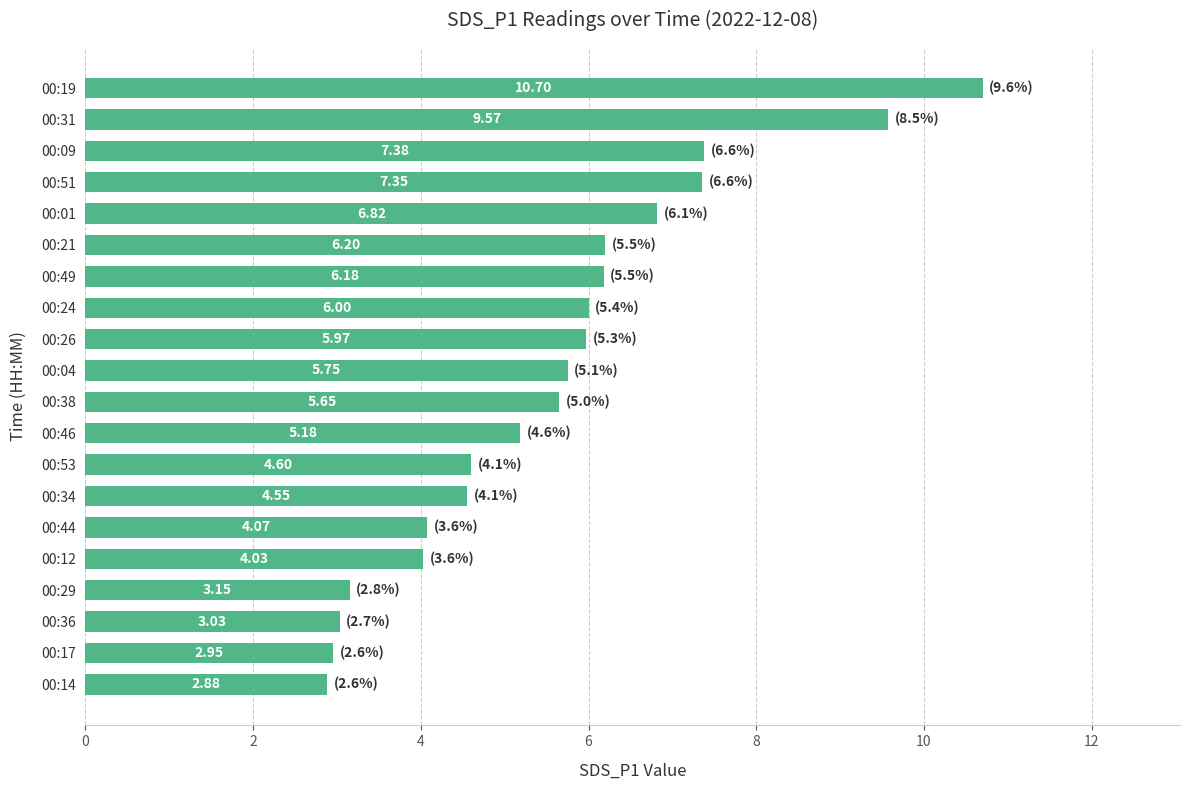

What is the sum of the values at 00:19 and 00:14?

13.6